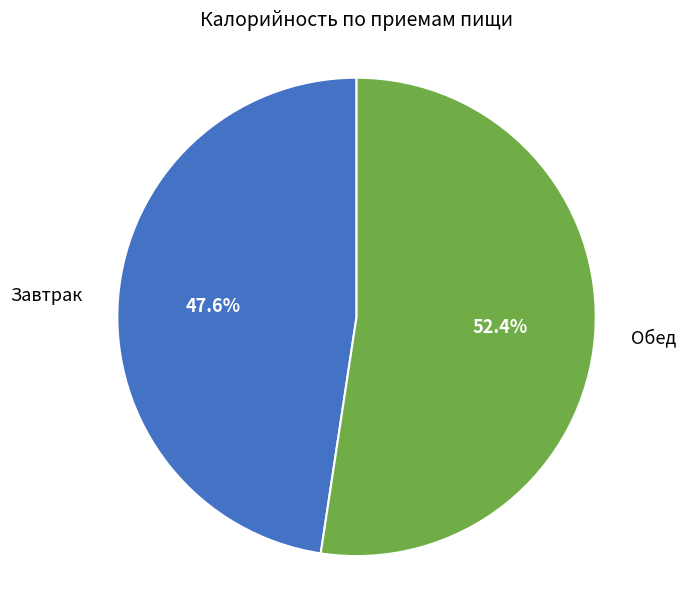

True or false: Завтрак accounts for 48% of the total.

True